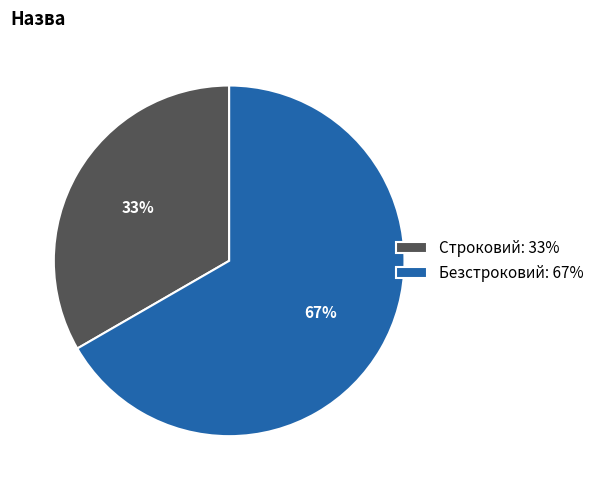

How many slices are in this pie chart?

2